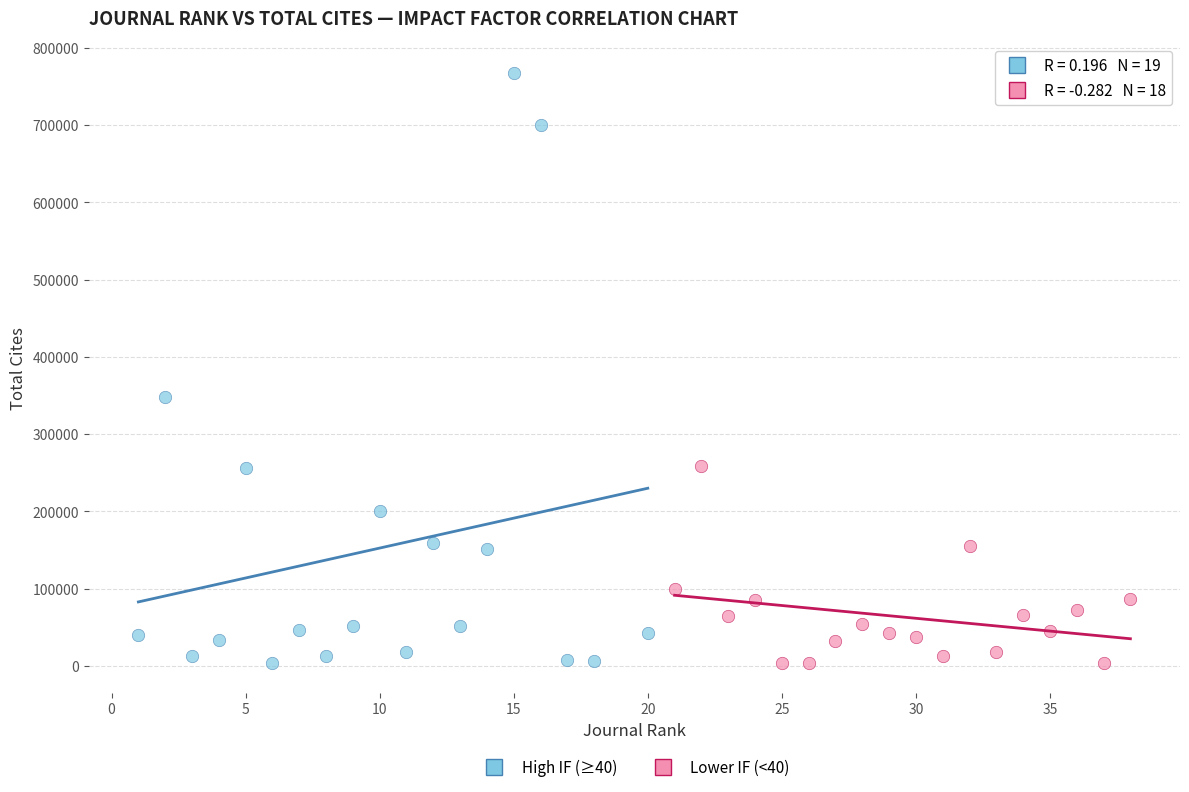

Which series contains the highest Y value?

High IF (≥40)